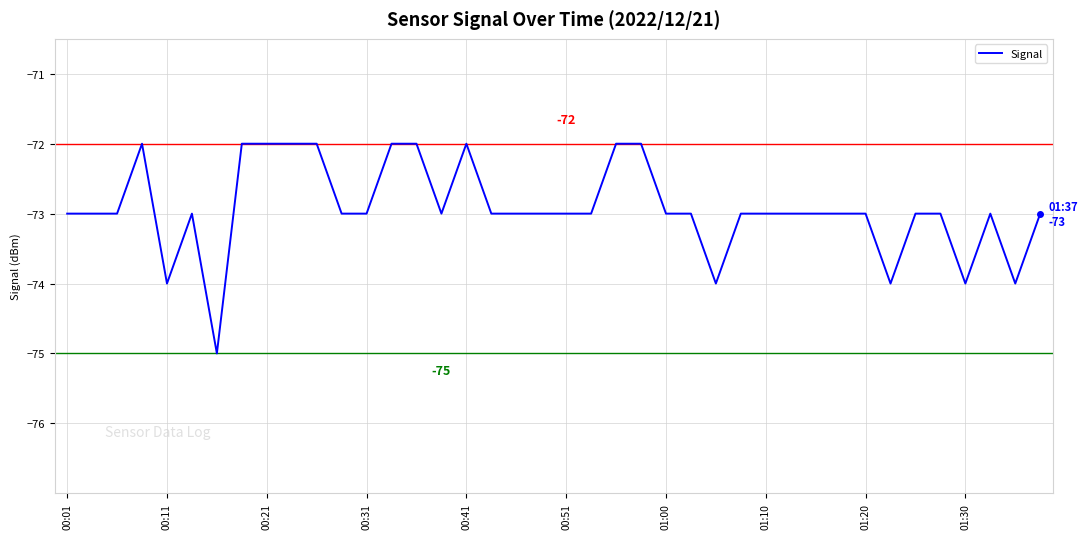

What is the difference between the maximum and minimum values?

3